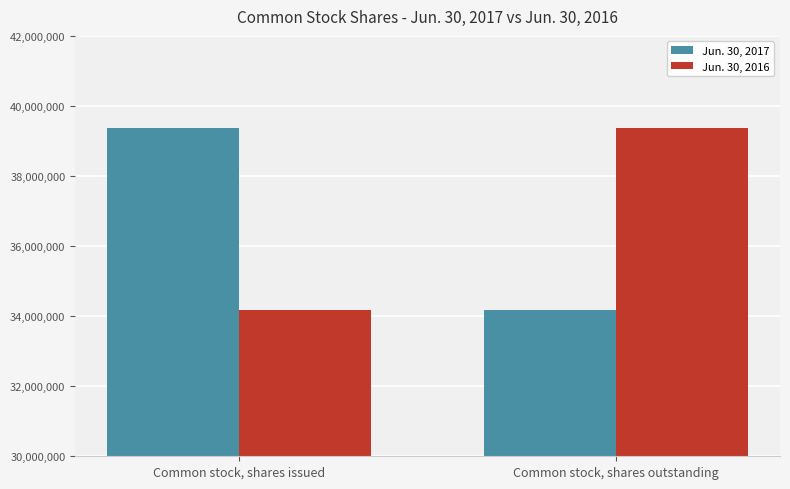

What is the highest value of the Jun. 30, 2016 series?

39356999